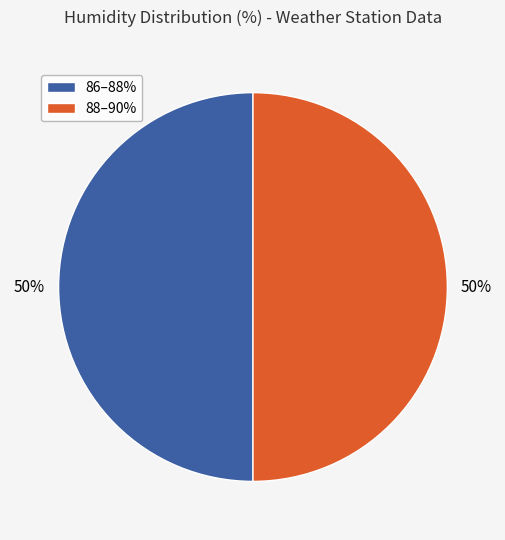

Is it true that 88–90% is 60% of the pie?

False